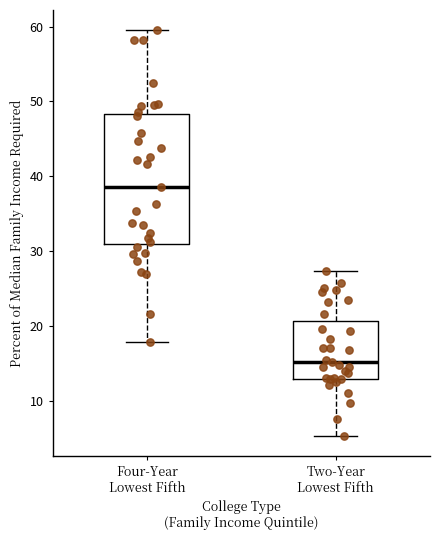

Where does the median line of the box for Two-Year Lowest Fifth sit on the y-axis? The values are not printed on the chart, so give them approximately, as read against the axis.

15